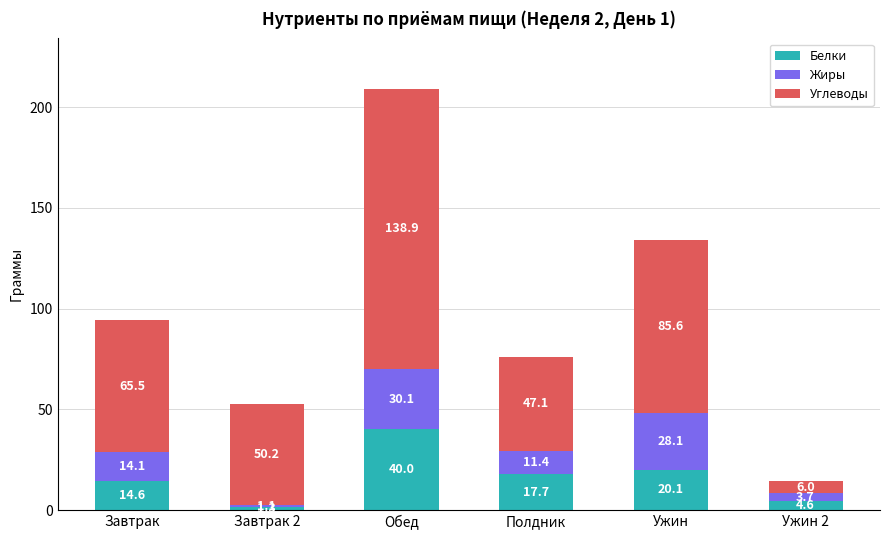

At which label does Белки first exceed 17?

Обед